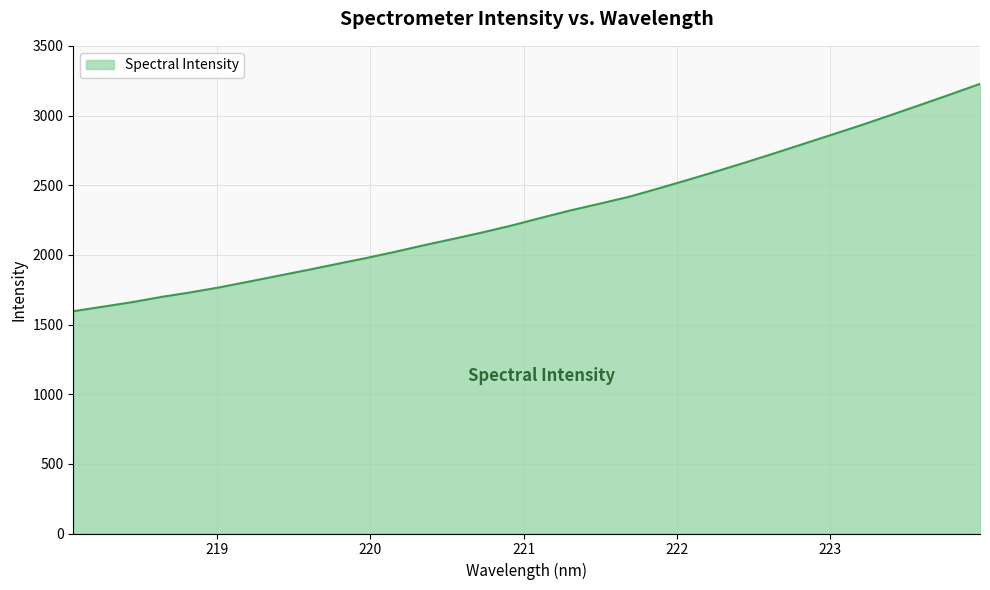

What is the greatest value displayed?

3227.0